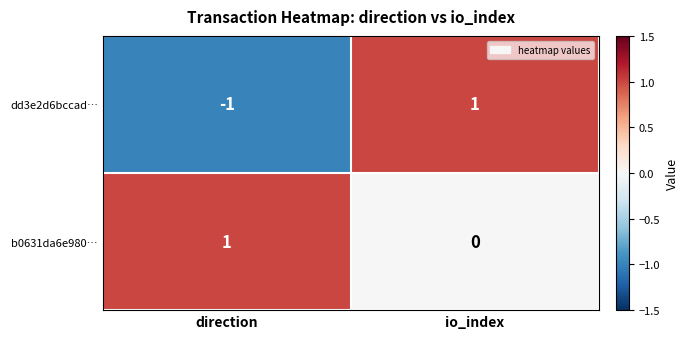

Reading left to right, transcribe all the data shown in this chart.

dd3e2d6bccad…: -1	1
b0631da6e980…: 1	0